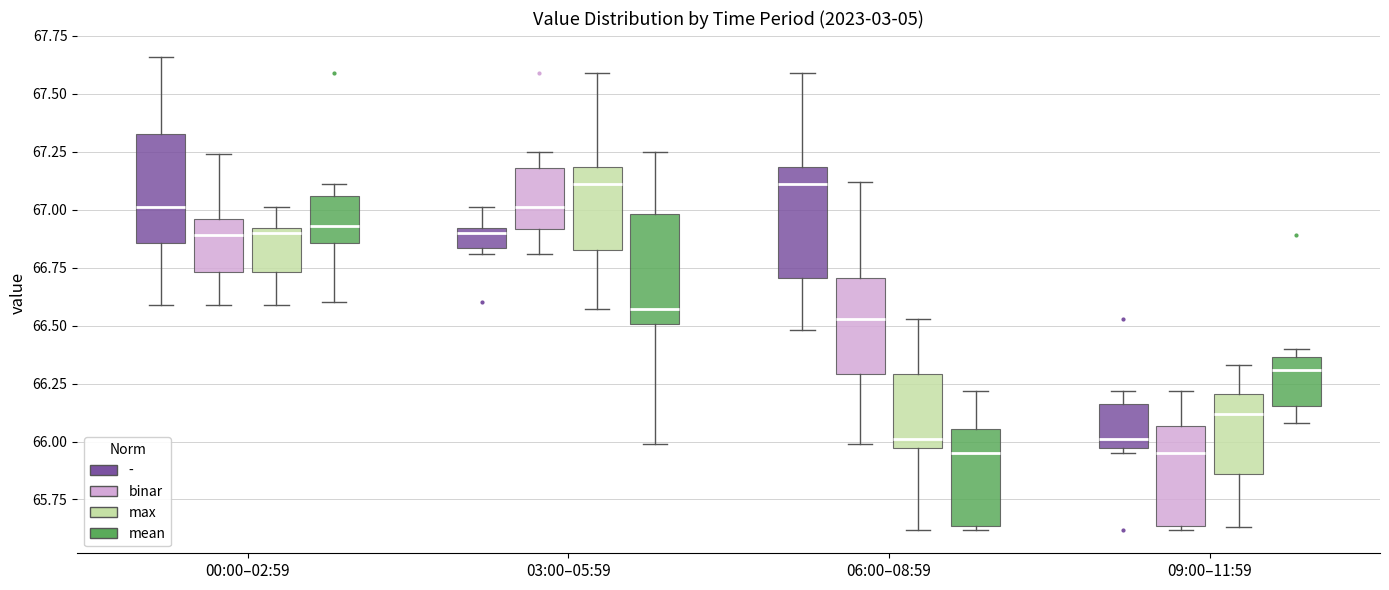

Reading left to right, transcribe this box plot: for each box, give where its median line is, the range the box spans, and where its two whiskers end, as read against the y-axis. The values are not printed on the chart, so give them approximately, as read against the axis.

00:00–02:59 (-): median 67.00, box 66.85 to 67.35, whiskers 66.60 to 67.65
00:00–02:59 (binar): median 66.90, box 66.75 to 66.95, whiskers 66.60 to 67.25
00:00–02:59 (max): median 66.90 (just below the box's upper edge), box 66.75 to 66.90, whiskers 66.60 to 67.00
00:00–02:59 (mean): median 66.95, box 66.85 to 67.05, whiskers 66.60 to 67.10
03:00–05:59 (-): median 66.90 (just below the box's upper edge), box 66.85 to 66.90, whiskers 66.80 to 67.00
03:00–05:59 (binar): median 67.00, box 66.90 to 67.20, whiskers 66.80 to 67.25
03:00–05:59 (max): median 67.10, box 66.85 to 67.20, whiskers 66.55 to 67.60
03:00–05:59 (mean): median 66.55, box 66.50 to 67.00, whiskers 66.00 to 67.25
06:00–08:59 (-): median 67.10, box 66.70 to 67.20, whiskers 66.50 to 67.60
06:00–08:59 (binar): median 66.55, box 66.30 to 66.70, whiskers 66.00 to 67.10
06:00–08:59 (max): median 66.00, box 65.95 to 66.30, whiskers 65.60 to 66.55
06:00–08:59 (mean): median 65.95, box 65.65 to 66.05, whiskers 65.60 to 66.20
09:00–11:59 (-): median 66.00, box 65.95 to 66.15, whiskers 65.95 (just below the box's lower edge) to 66.20
09:00–11:59 (binar): median 65.95, box 65.65 to 66.05, whiskers 65.60 to 66.20
09:00–11:59 (max): median 66.10, box 65.85 to 66.20, whiskers 65.65 to 66.35
09:00–11:59 (mean): median 66.30, box 66.15 to 66.35, whiskers 66.10 to 66.40